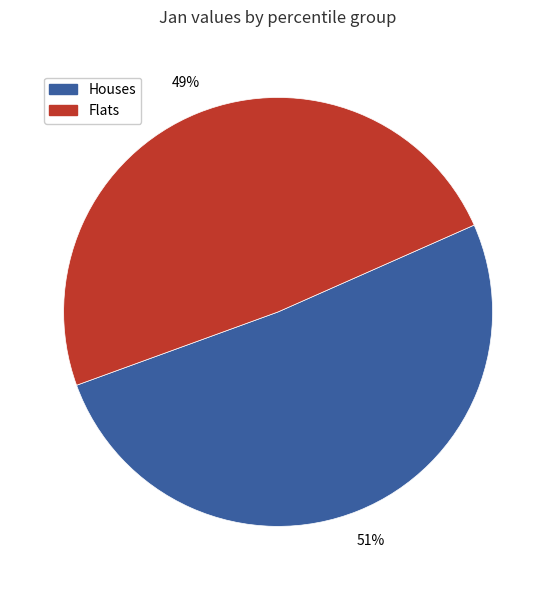

Is there any slice that represents more than half of the pie?

Yes